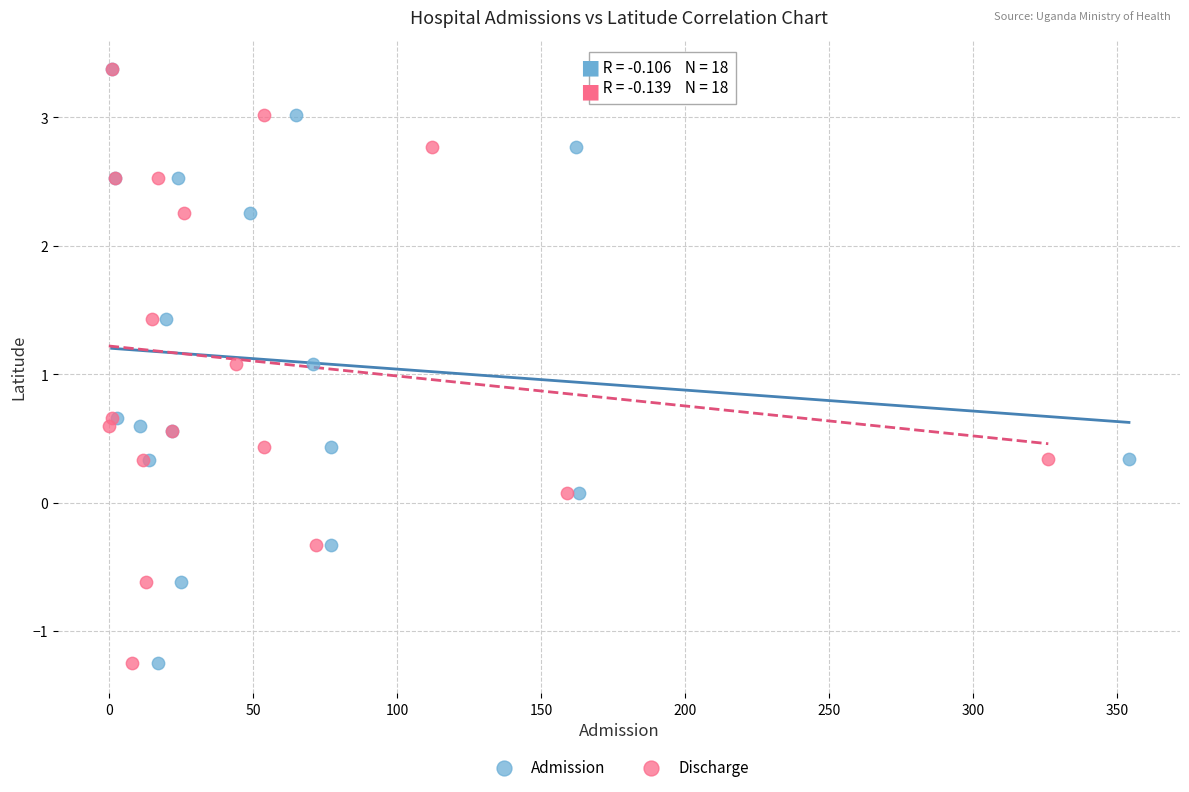

What are all the series names shown in the legend?

Admission, Discharge